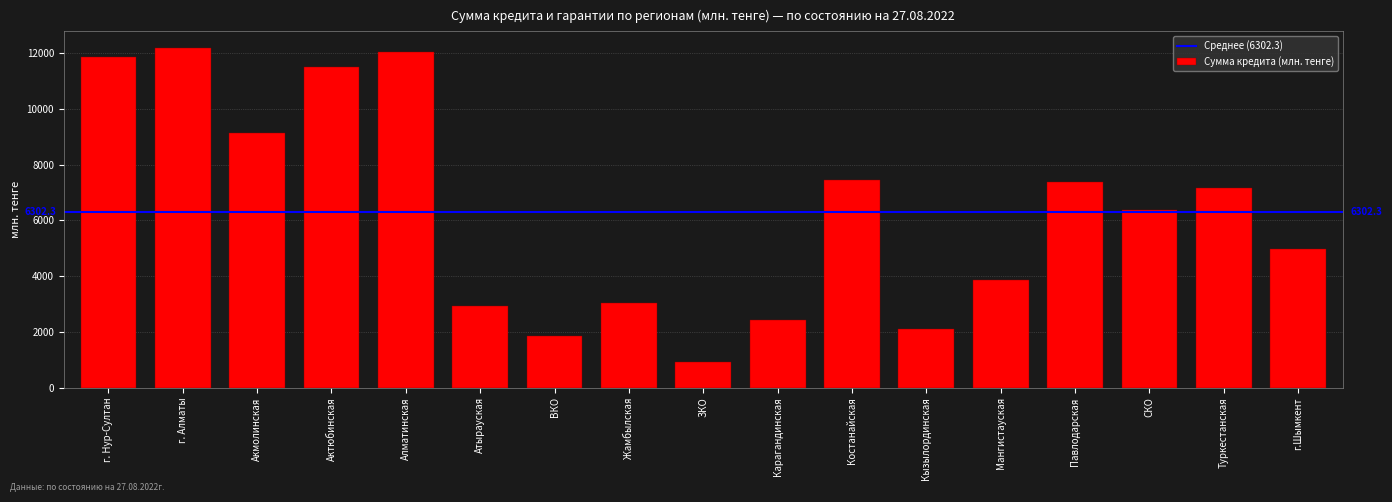

What is the average value?

6302.3